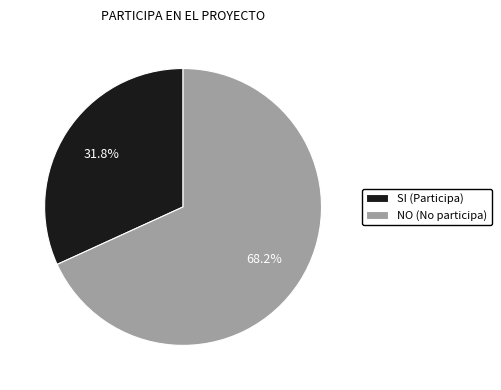

How much of the chart is everything except SI?

68.2%